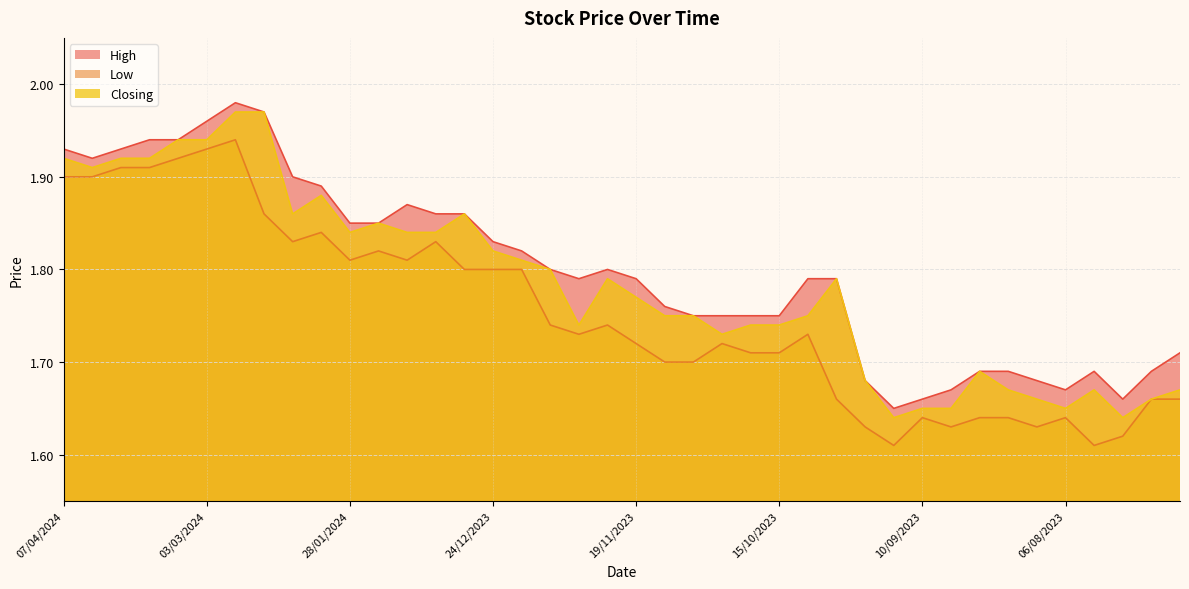

True or false: High has a value of 1.9 at 31/03/2024.

True